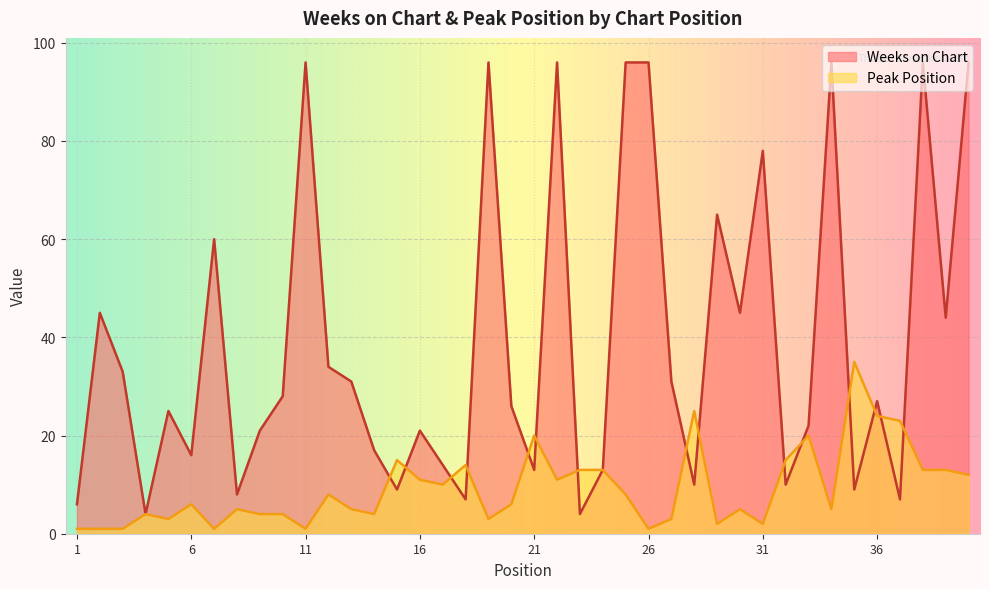

At which category is the sum across all series the highest?

38